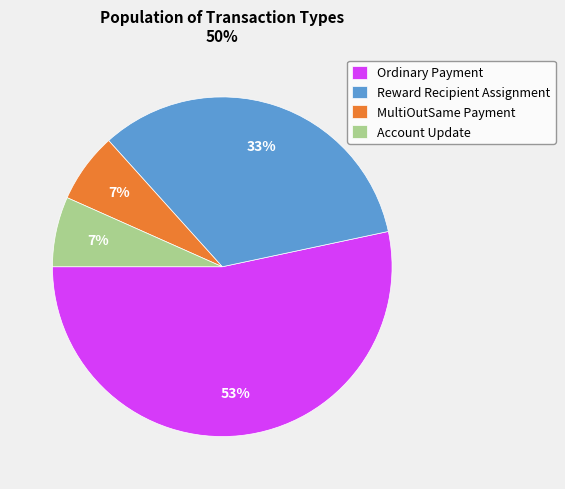

Which has a higher value, Reward Recipient Assignment or Account Update?

Reward Recipient Assignment